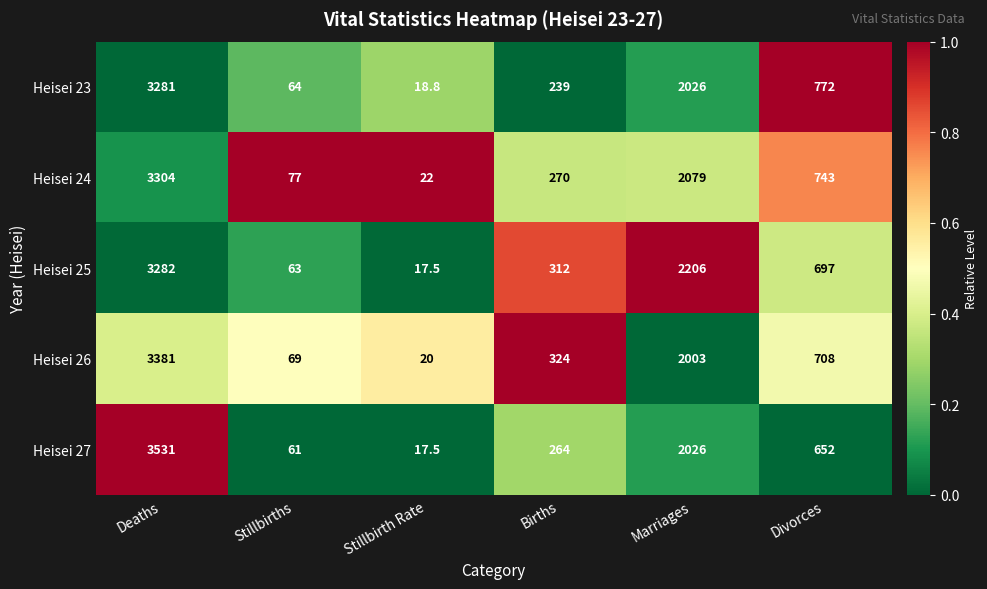

What is the greatest value displayed?

3531.0